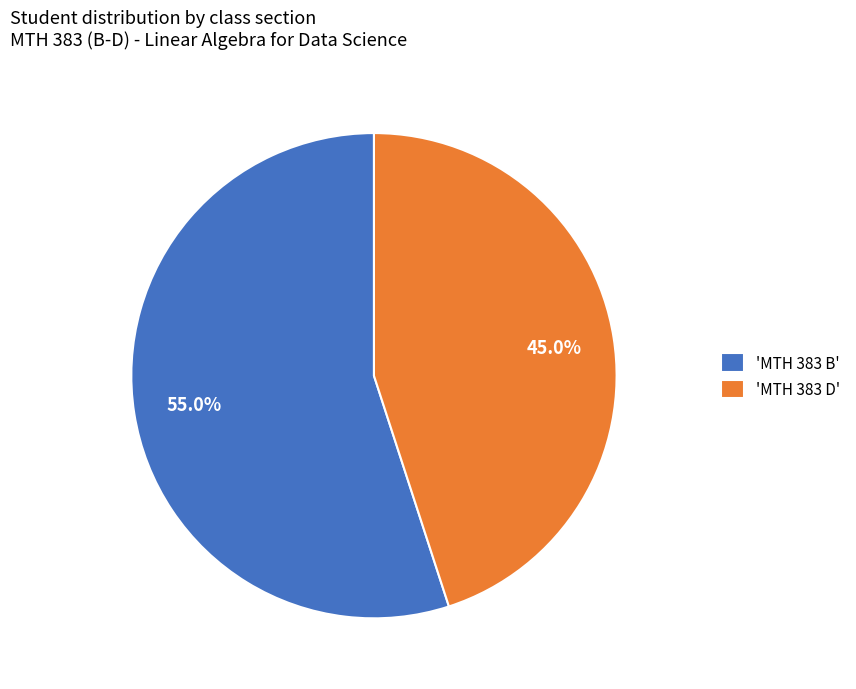

Between 'MTH 383 B' and 'MTH 383 D', which is larger?

'MTH 383 B'